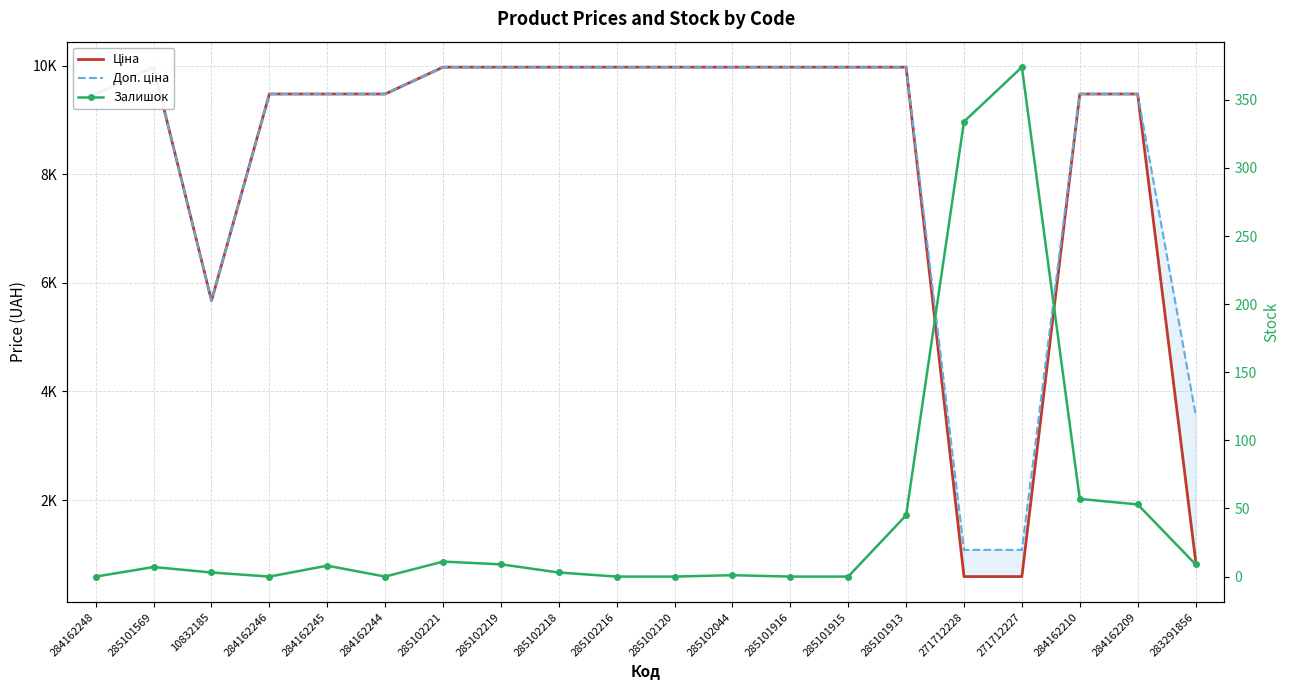

Where is Залишок nearest to the value 187?

284162210